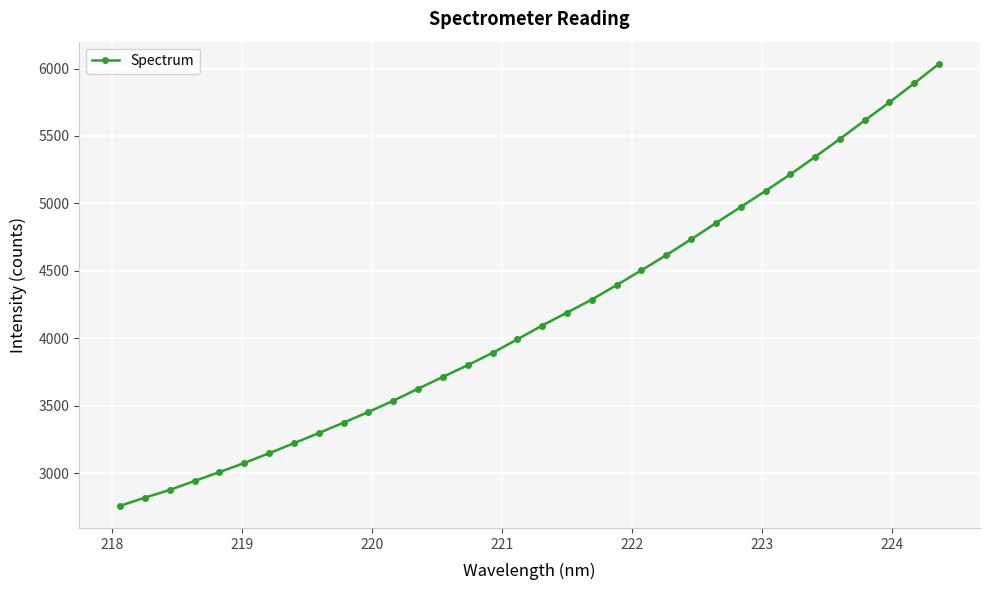

What is the greatest value displayed?

6035.1